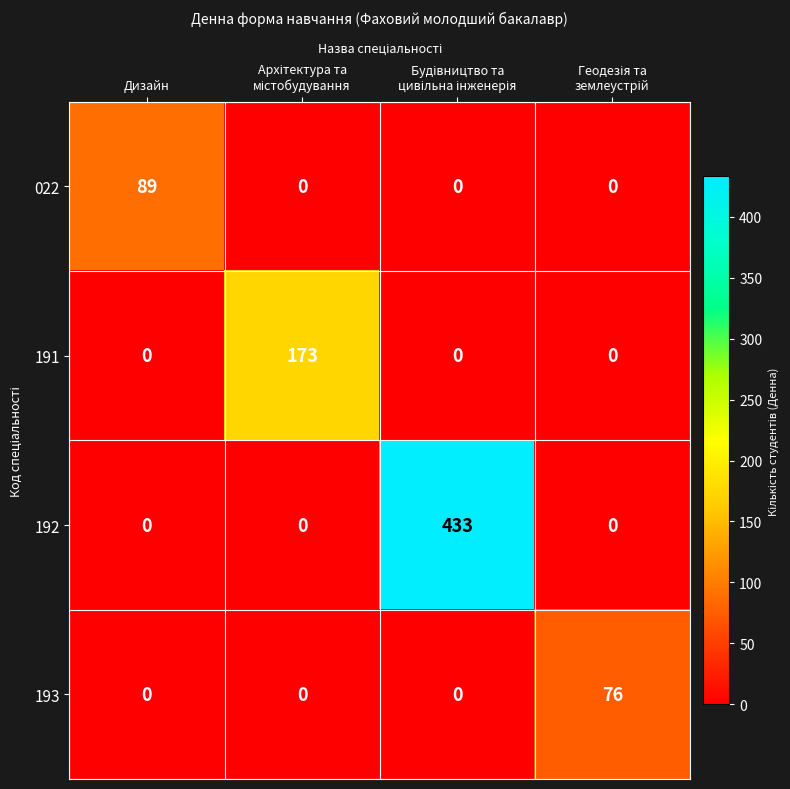

What is the maximum value shown in the chart?

433